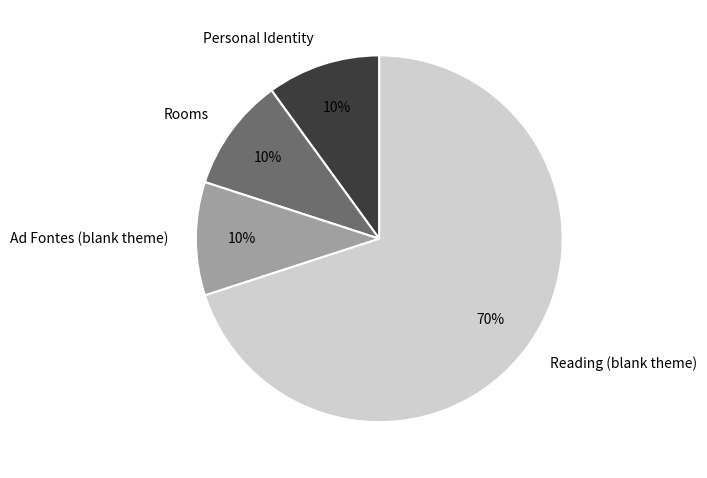

True or false: Ad Fontes (blank theme) accounts for 20% of the total.

False